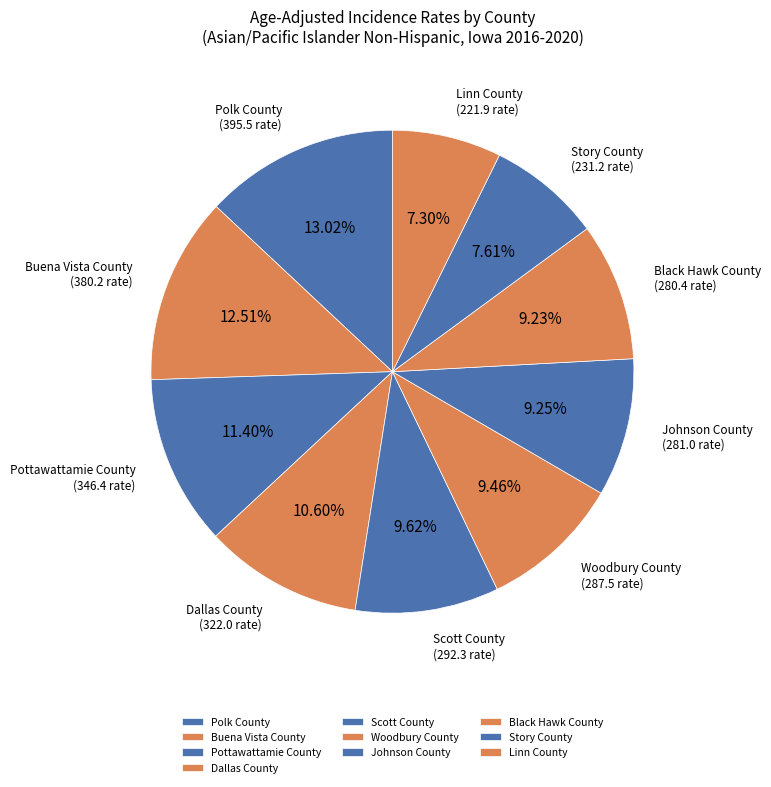

To the nearest percent, what is the average slice percentage?

10%